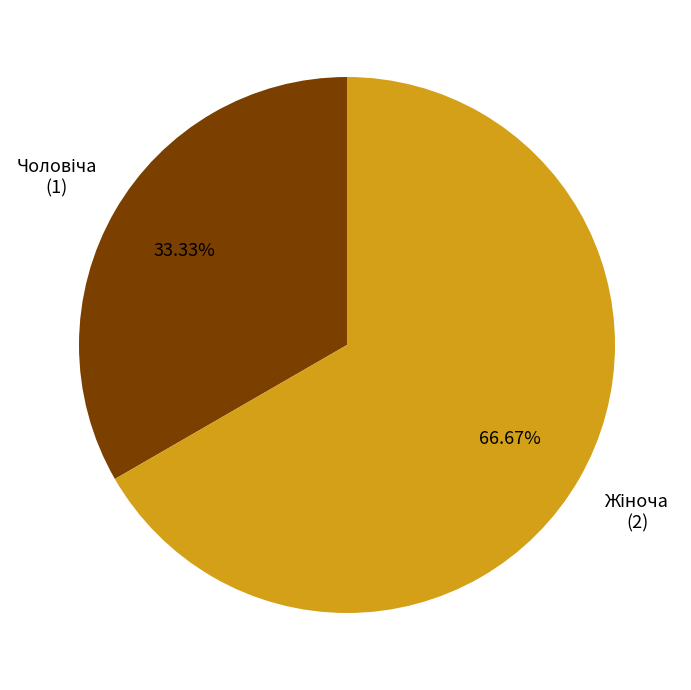

Does any single category account for the majority?

Yes